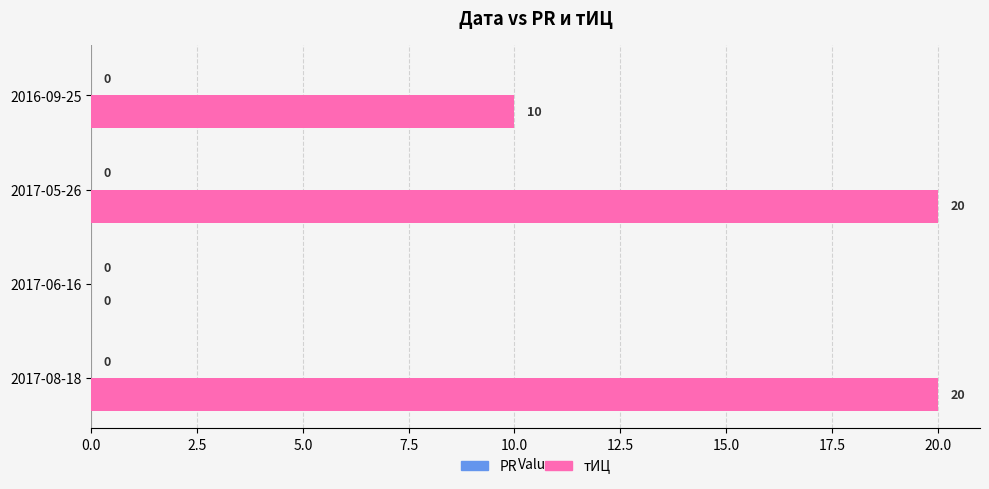

What is the maximum value shown in the chart?

20